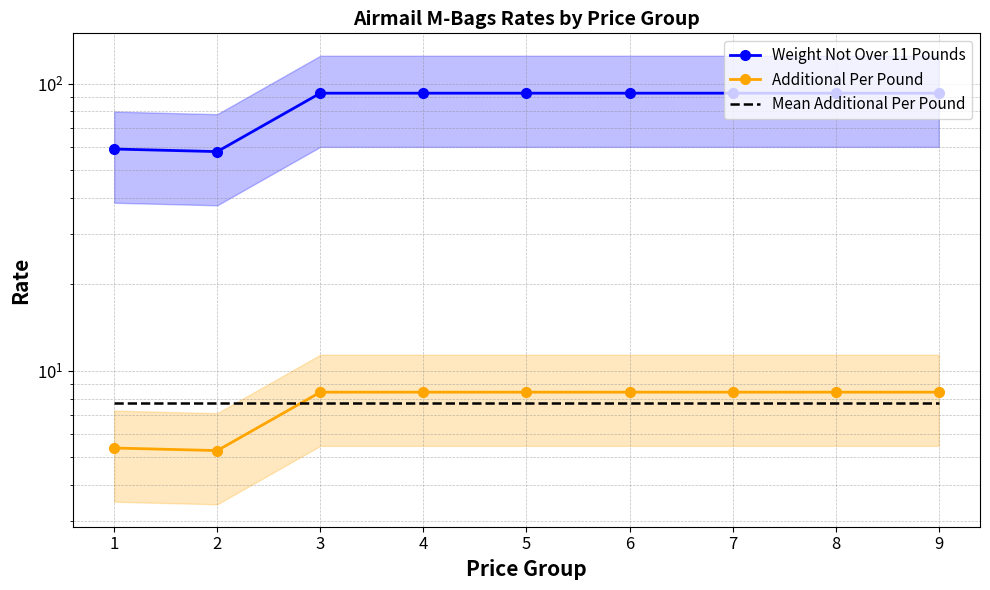

List the series in order of their peak value, lowest first.

Mean Additional Per Pound, Additional Per Pound, Weight Not Over 11 Pounds